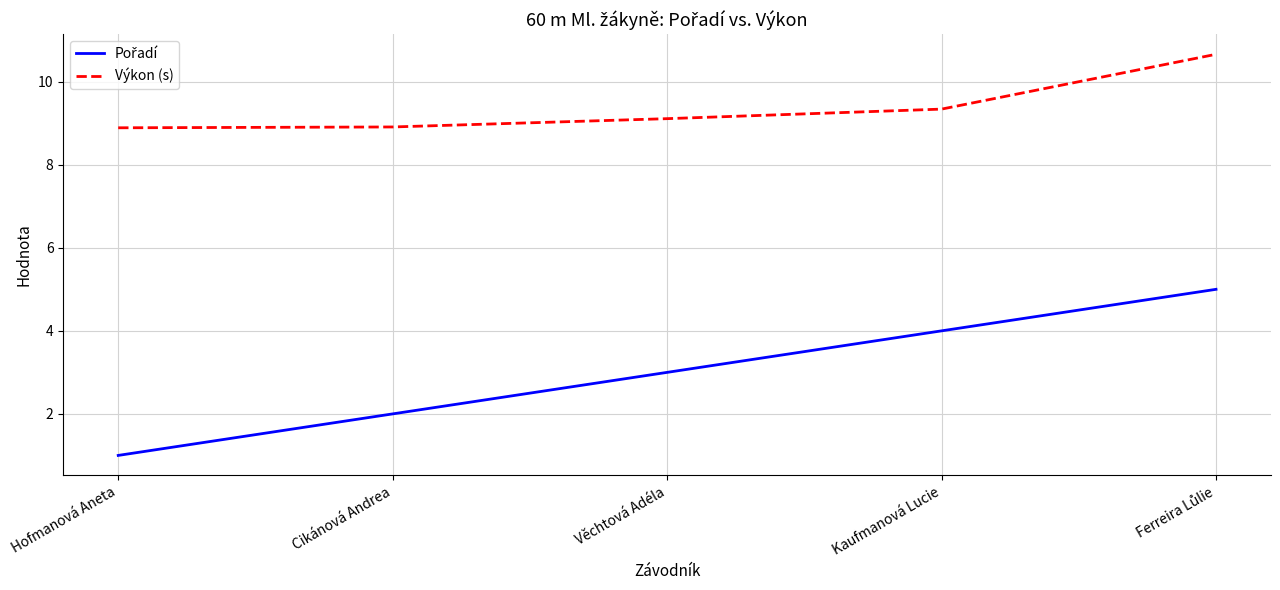

Which label corresponds to the smallest value in the chart?

Hofmanová Aneta